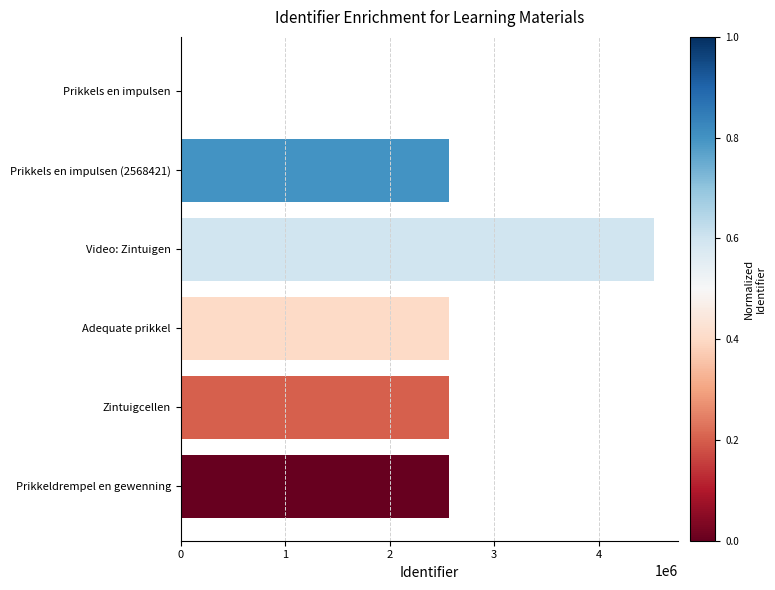

What is the change in value from Video: Zintuigen to Prikkeldrempel en gewenning?

-1966724